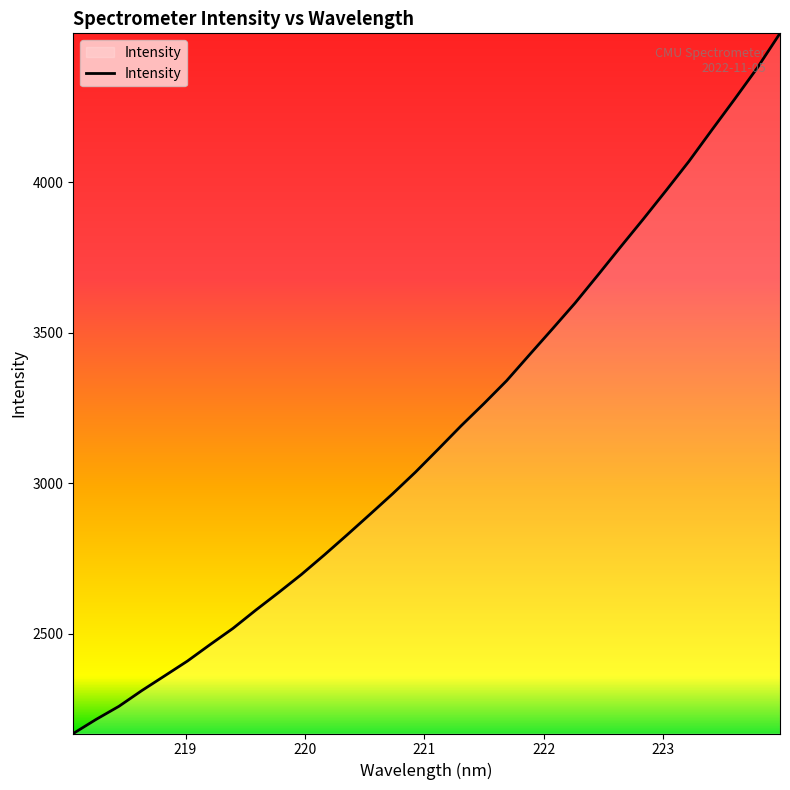

True or false: the data has more than 0 interior local peaks.

False